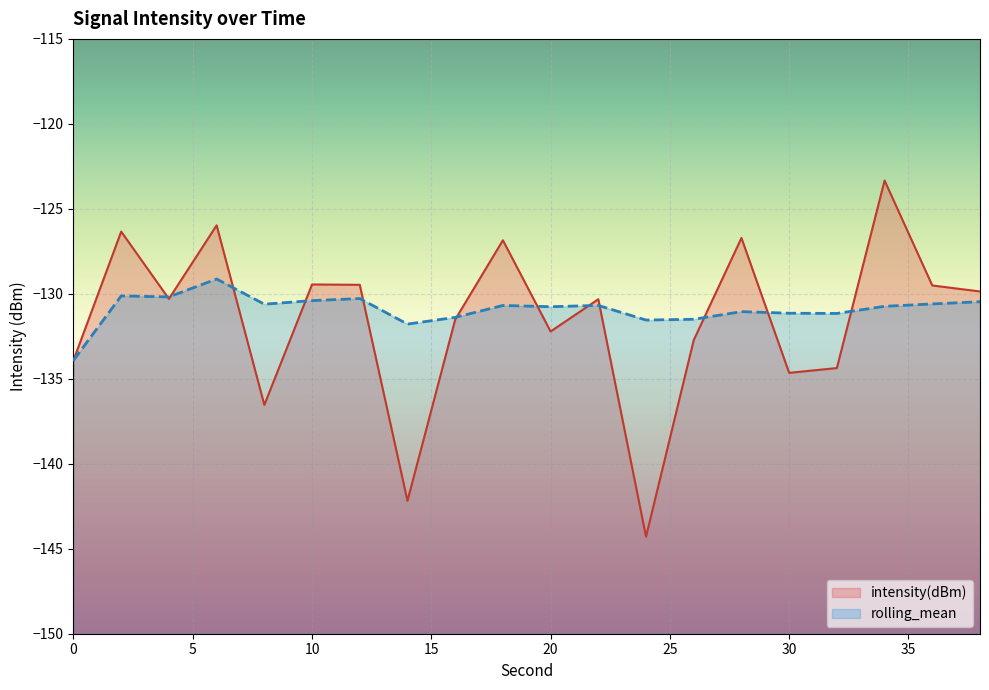

Where does the rolling_mean series first go above -130?

6